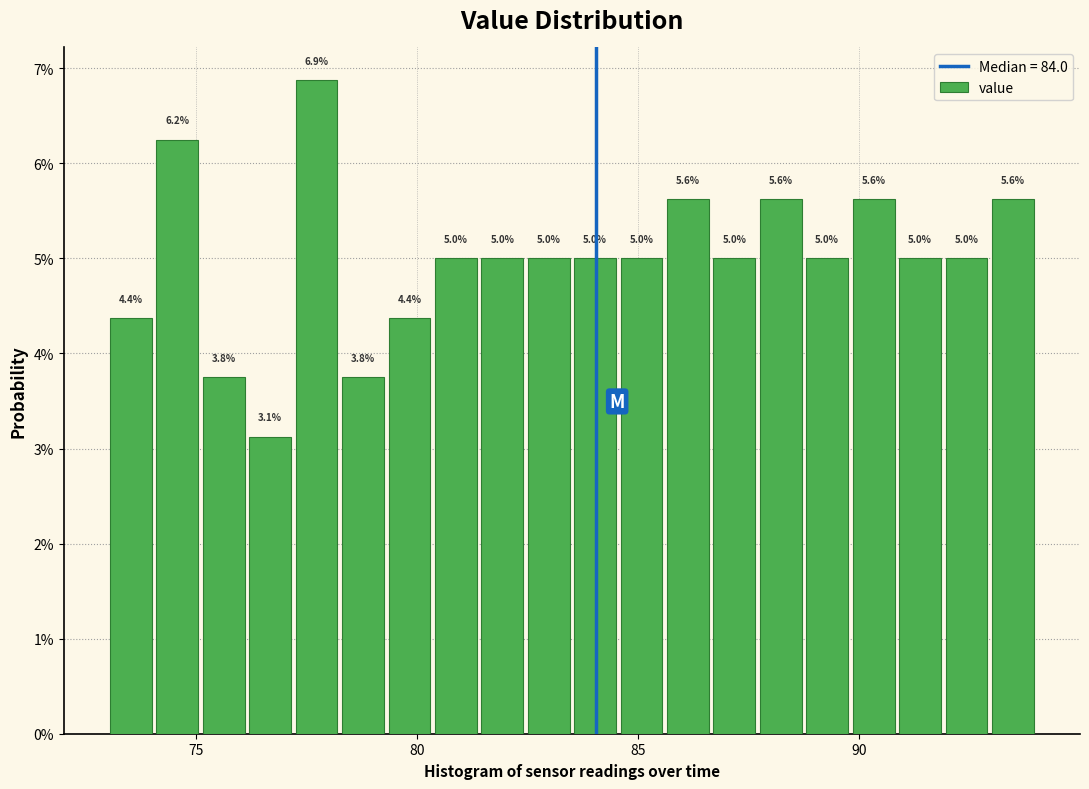

Read against the x-axis, roughly where is the centre of the tallest bar?

77.5